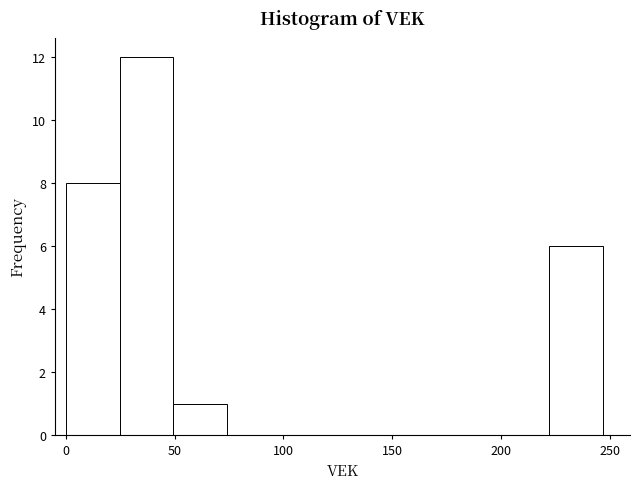

Over which range of the x-axis is the bar tallest?

25 to 50